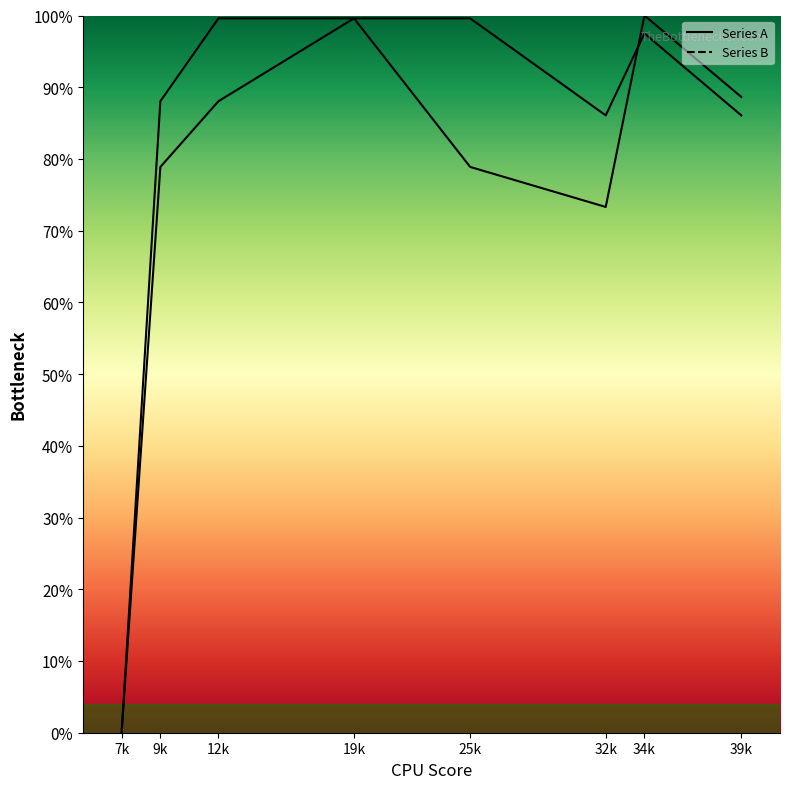

Is the value of Series B at 9k greater than the value of Series A at 19k?

No